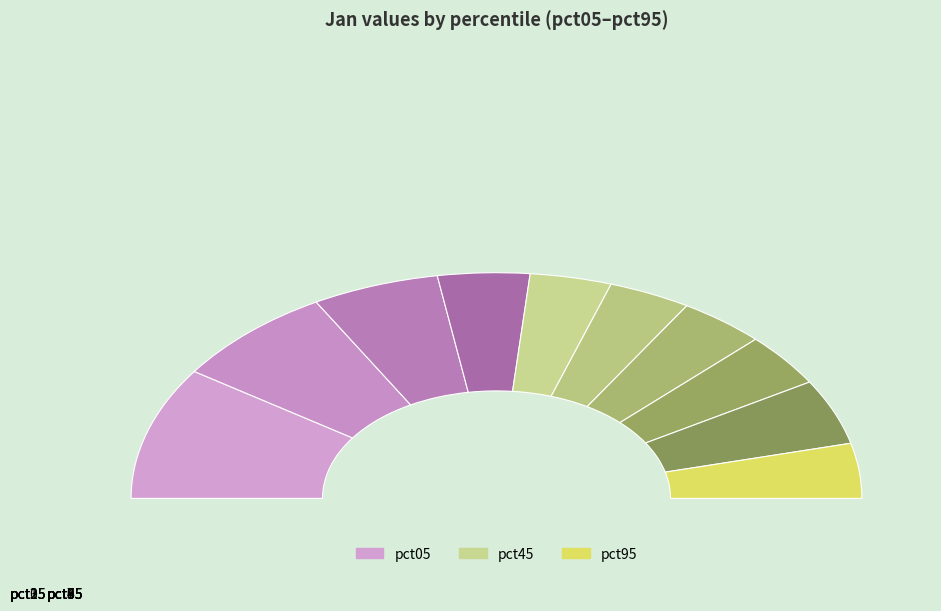

Does pct55 represent more than half of the total?

No